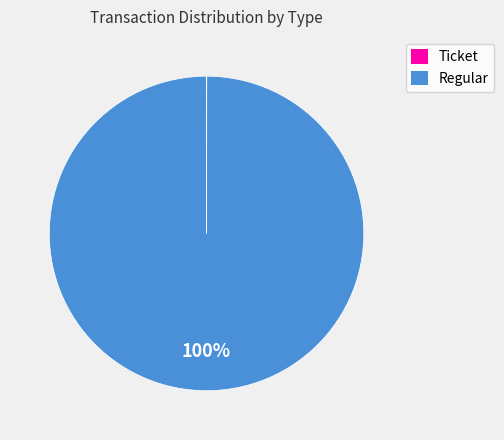

Does any single category account for the majority?

Yes